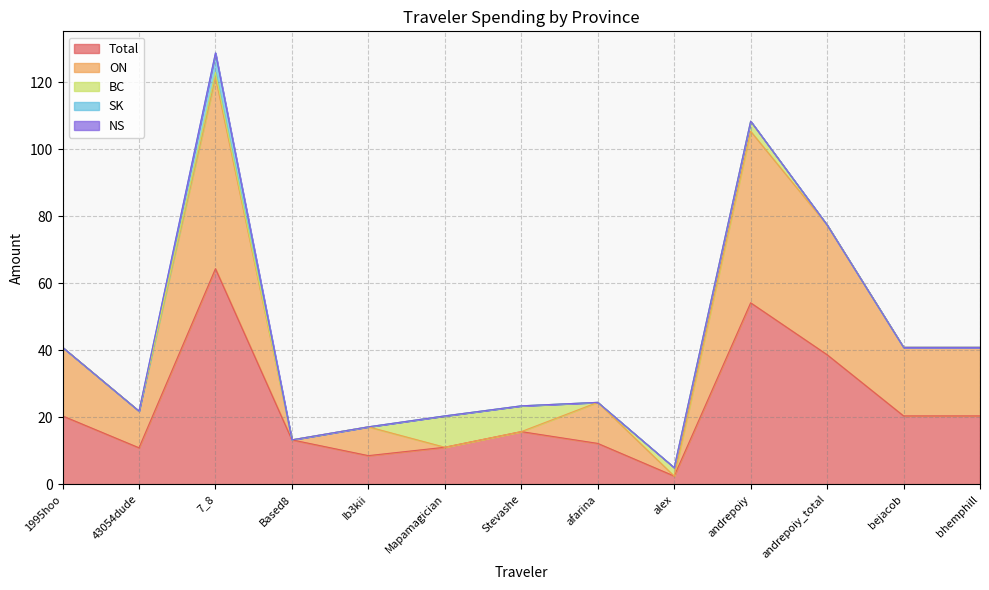

What is the sum of the Total values at bejacob and Ib3kii?

29.0